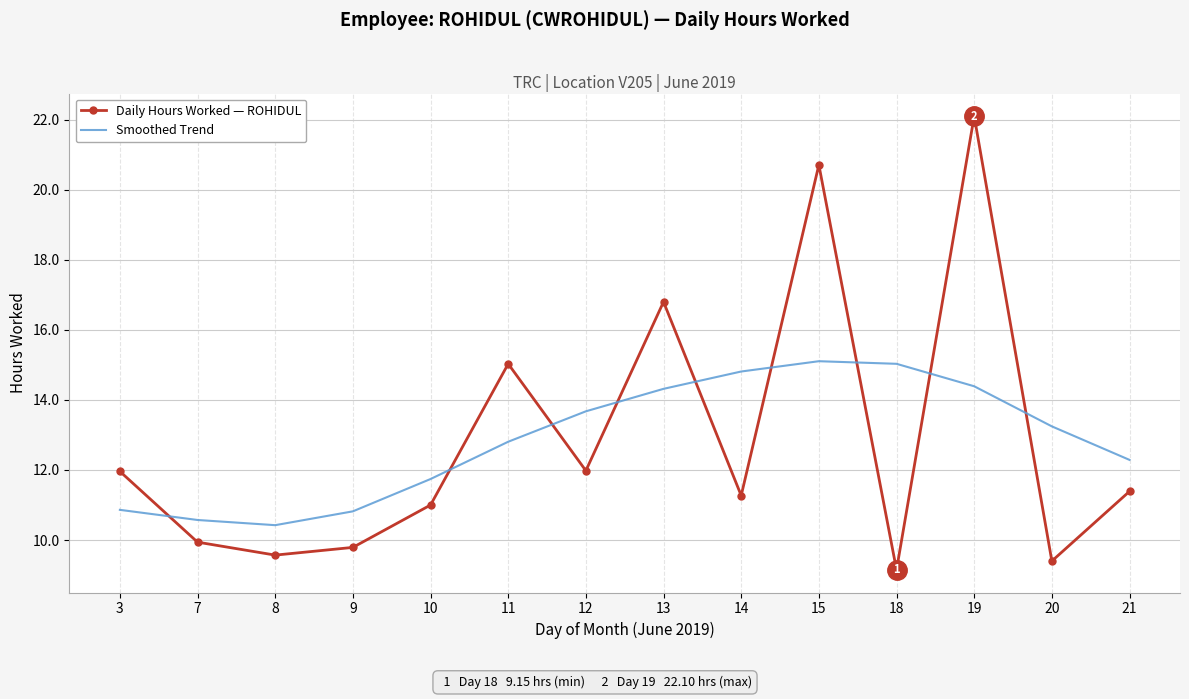

True or false: Daily Hours Worked — ROHIDUL has a value of 11.4 at 21.

True